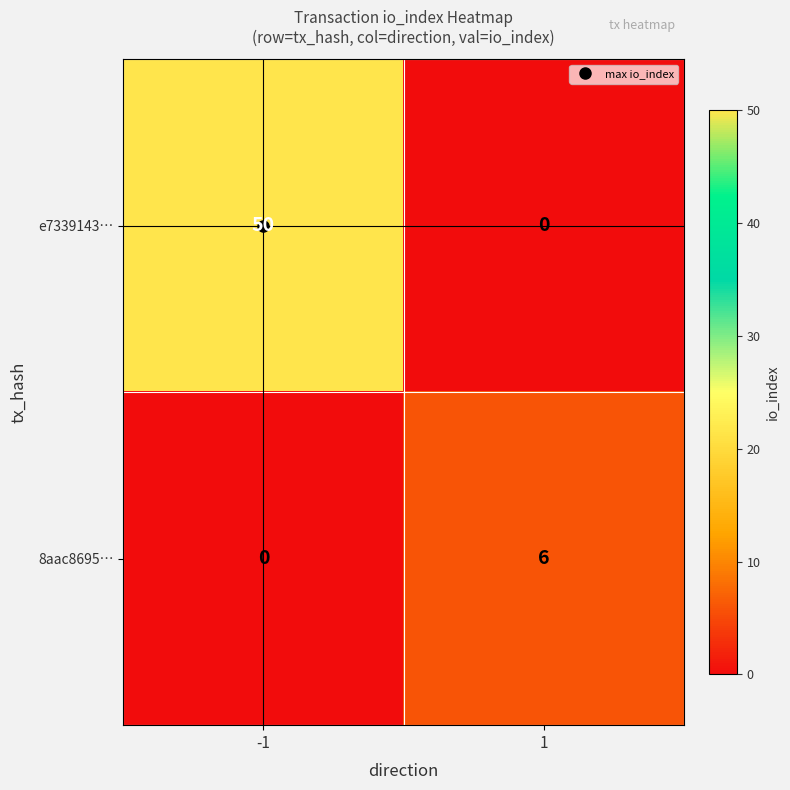

What is the sum of the e7339143… values at -1 and 1?

50